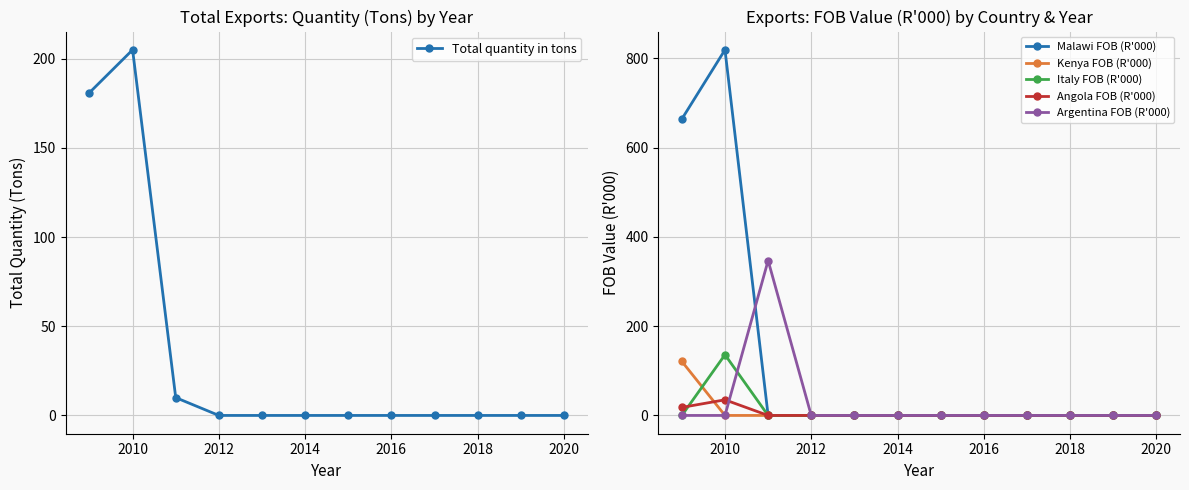

True or false: Angola FOB (R'000) has a value of 0 at 2018.

True